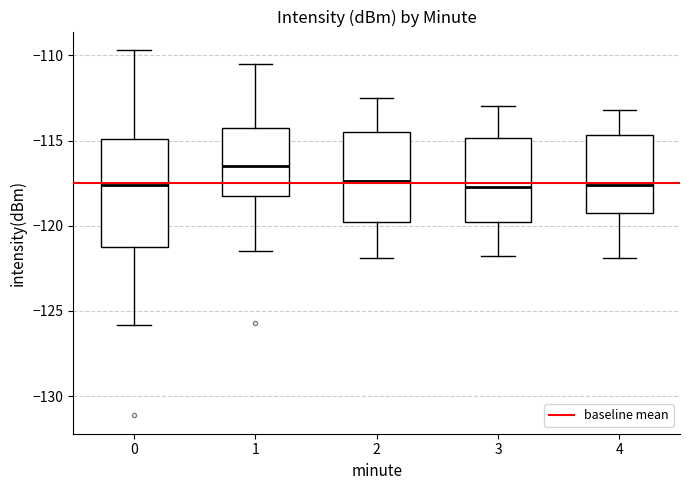

Reading left to right, read every box against the y-axis: the position of its median line, the range the box covers, and the ends of its whiskers. The values are not printed on the chart, so give them approximately, as read against the axis.

0: median -117.5, box -121.5 to -115.0, whiskers -126.0 to -109.5
1: median -116.5, box -118.5 to -114.0, whiskers -121.5 to -110.5
2: median -117.5, box -120.0 to -114.5, whiskers -122.0 to -112.5
3: median -117.5, box -120.0 to -115.0, whiskers -122.0 to -113.0
4: median -117.5, box -119.0 to -114.5, whiskers -122.0 to -113.0